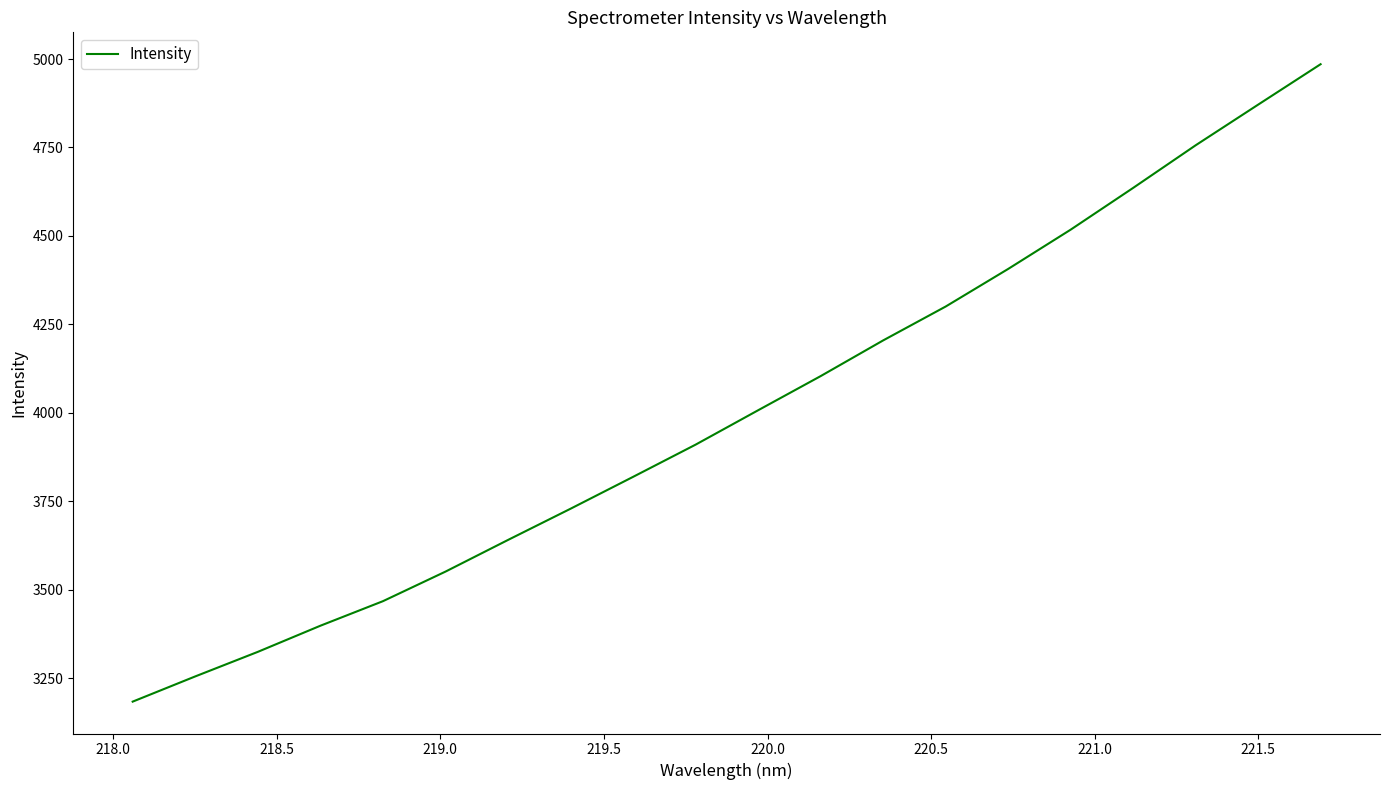

What is the greatest value displayed?

4985.3